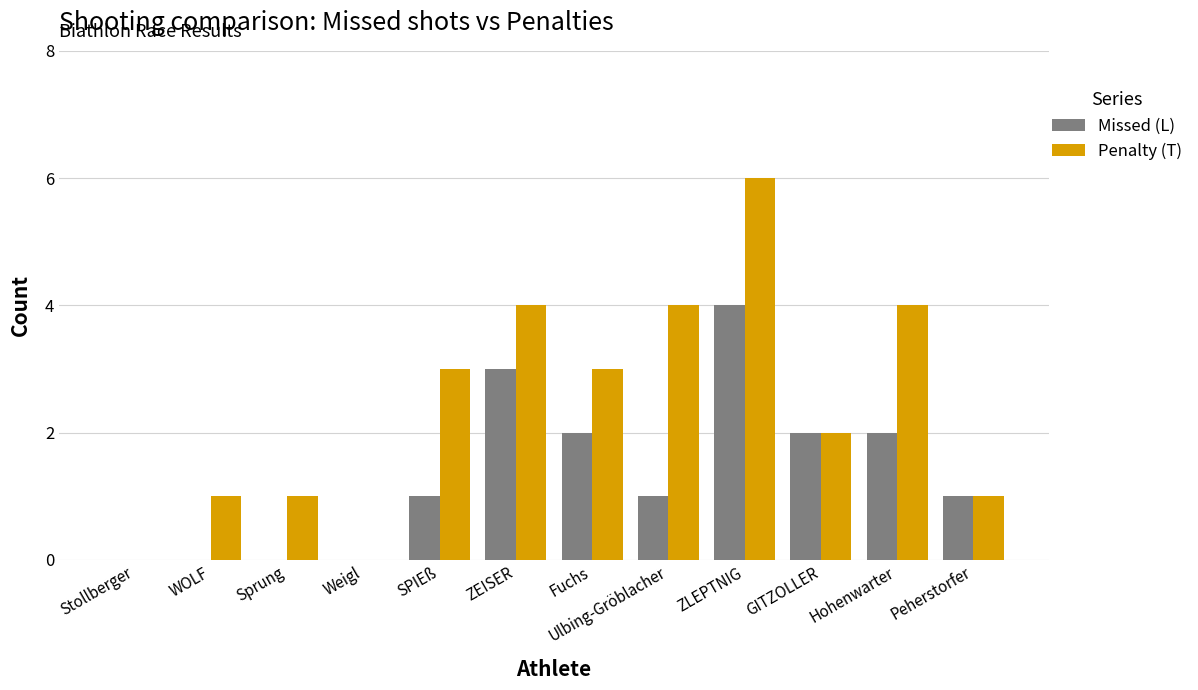

What is the average value of the Penalty (T) series?

2